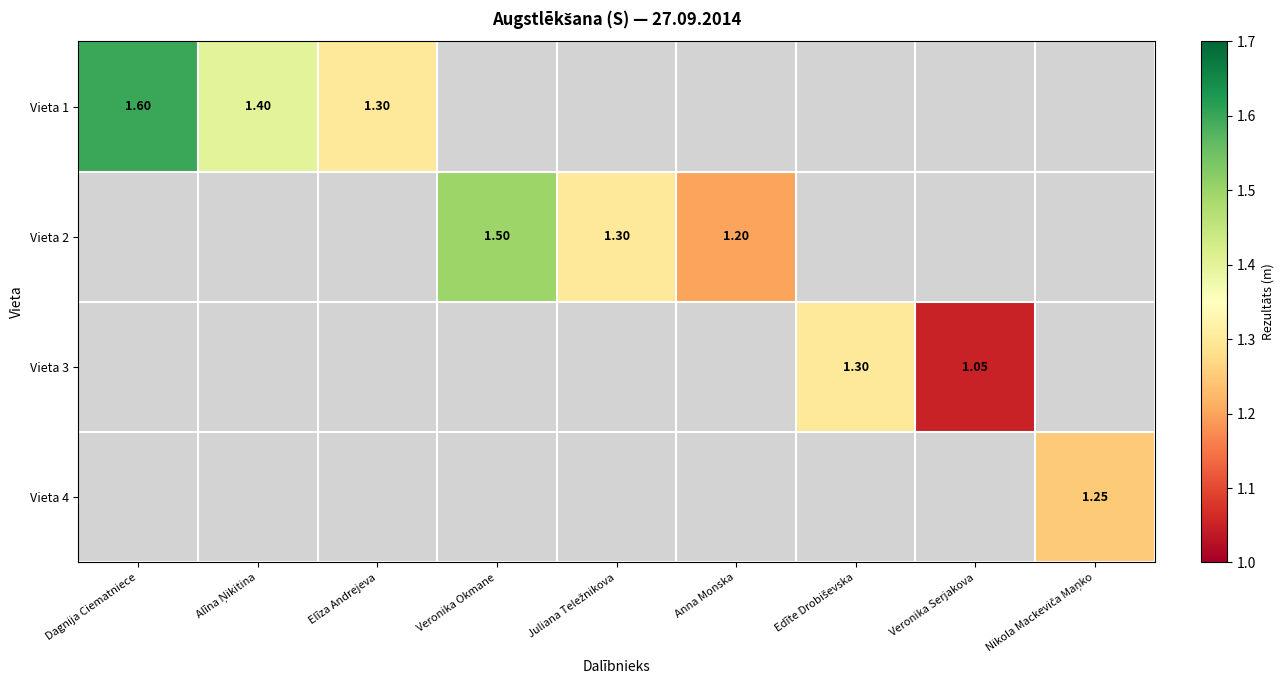

How many series are shown in this chart?

4